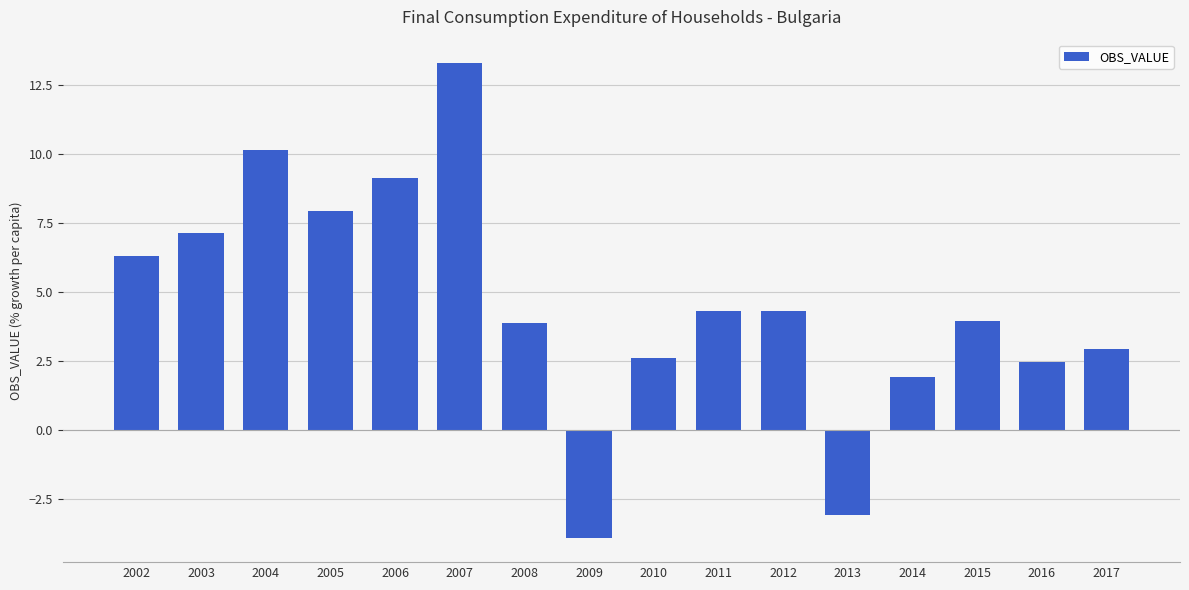

What is the difference between the maximum and minimum values?

17.2